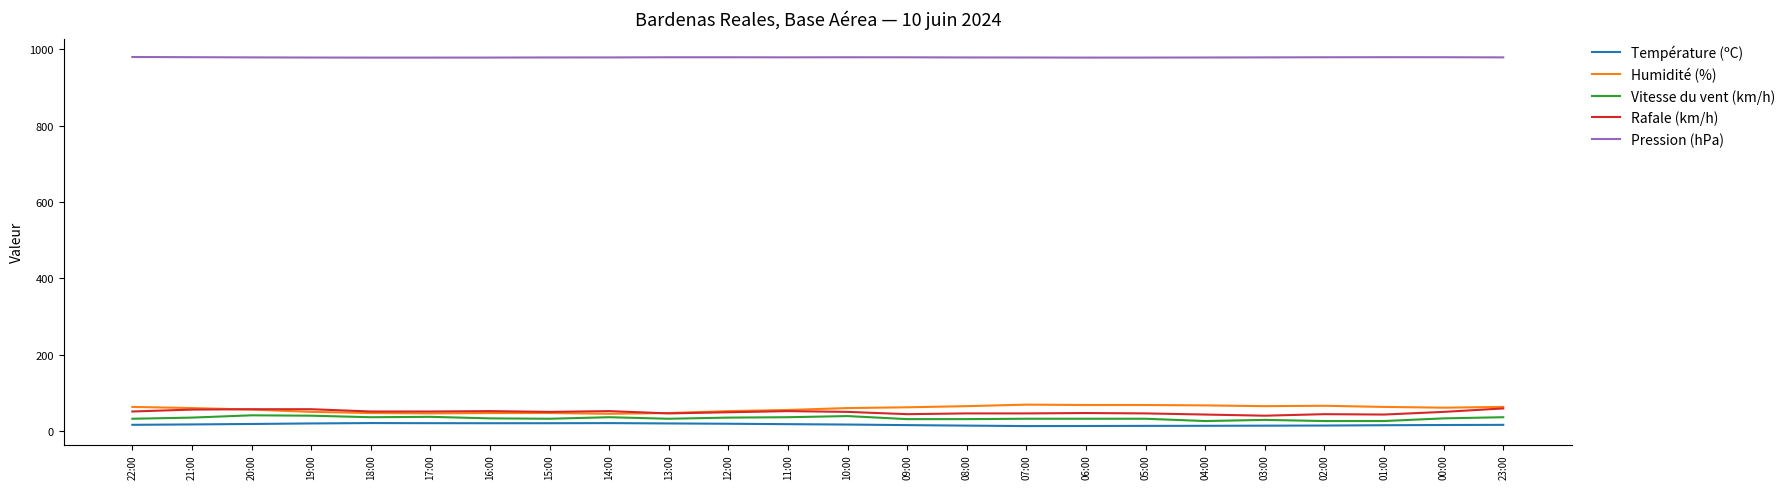

True or false: Pression (hPa) and Rafale (km/h) intersect in this chart.

False